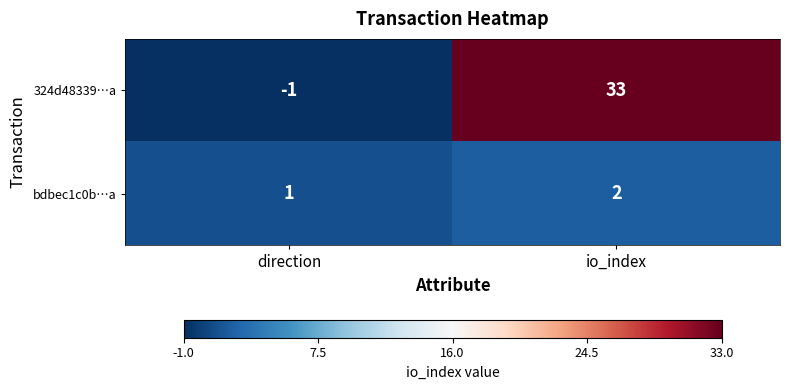

Which series has the largest range (max minus min)?

324d48339…a